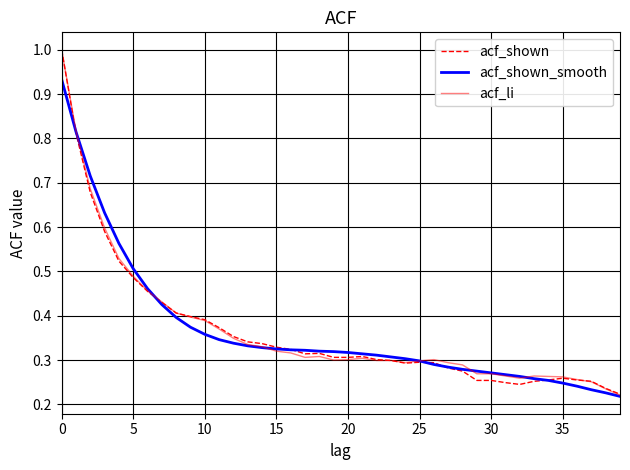

Which series has the widest spread of values?

acf_li